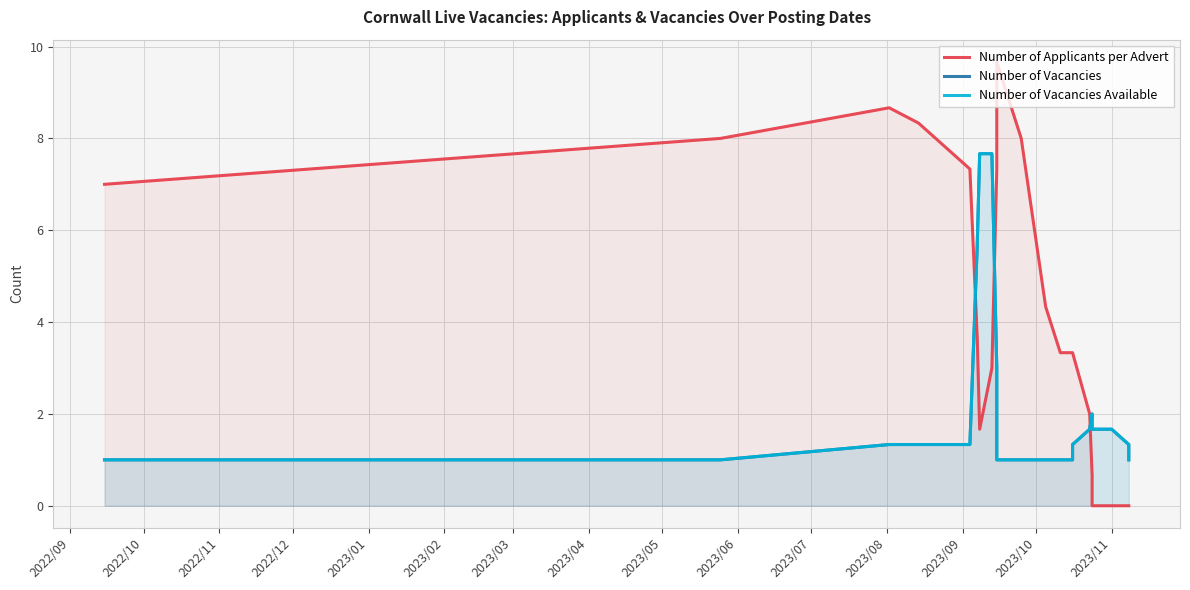

Reading left to right, extract all data points from this chart.

Number of Applicants per Advert: 7.0	8.0	8.7	8.3	7.3	3.7	1.7	3.0	7.3	9.7	8.0	4.3	3.3	3.3	3.3	2.0	0.7	0.0	0.0	0.0	0.0	0.0	0.0
Number of Vacancies: 1.0	1.0	1.3	1.3	1.3	5.7	7.7	7.7	3.0	1.0	1.0	1.0	1.0	1.0	1.3	1.7	2.0	1.7	1.7	1.3	1.3	1.0	1.0
Number of Vacancies Available: 1.0	1.0	1.3	1.3	1.3	5.7	7.7	7.7	3.0	1.0	1.0	1.0	1.0	1.0	1.3	1.7	2.0	1.7	1.7	1.3	1.3	1.0	1.0